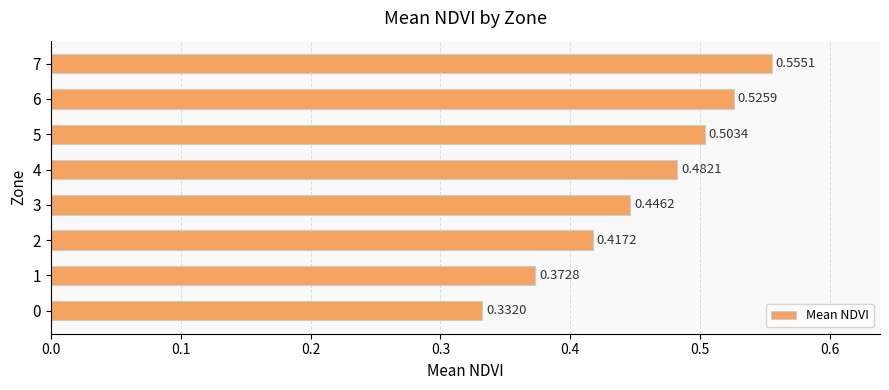

Which has a higher value, 3 or 2?

3